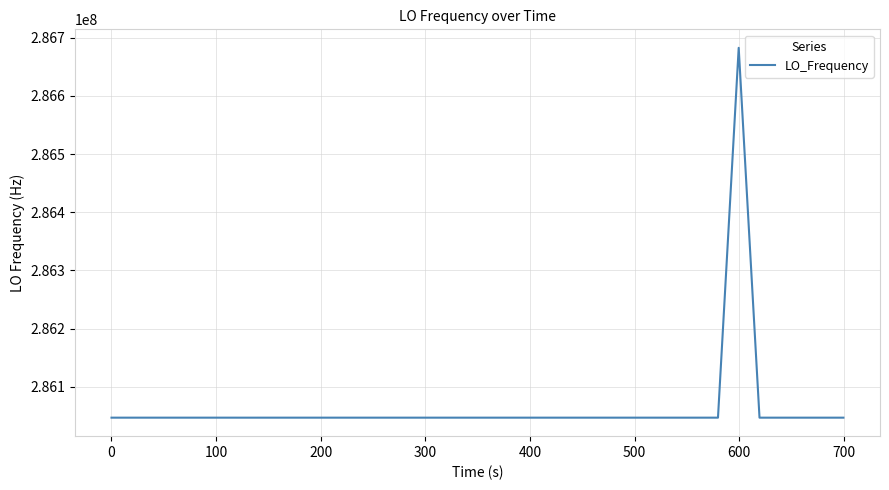

What is the minimum value shown in the chart?

286046996.5